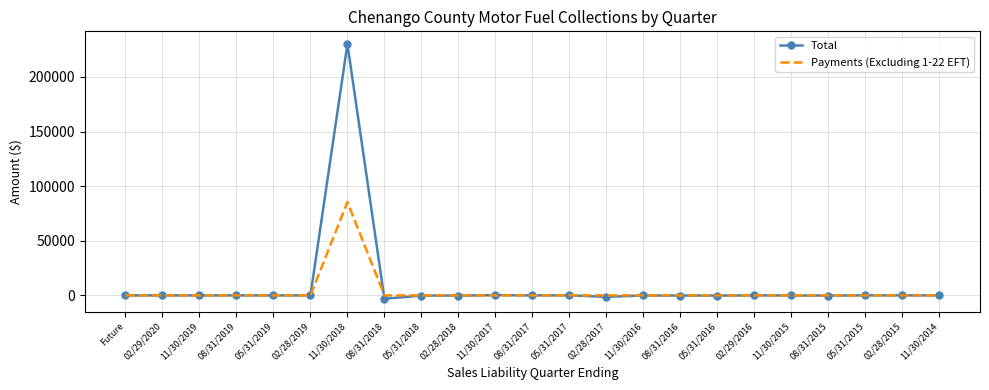

The value of Total at 02/28/2017 is -1311.3. True or false?

True